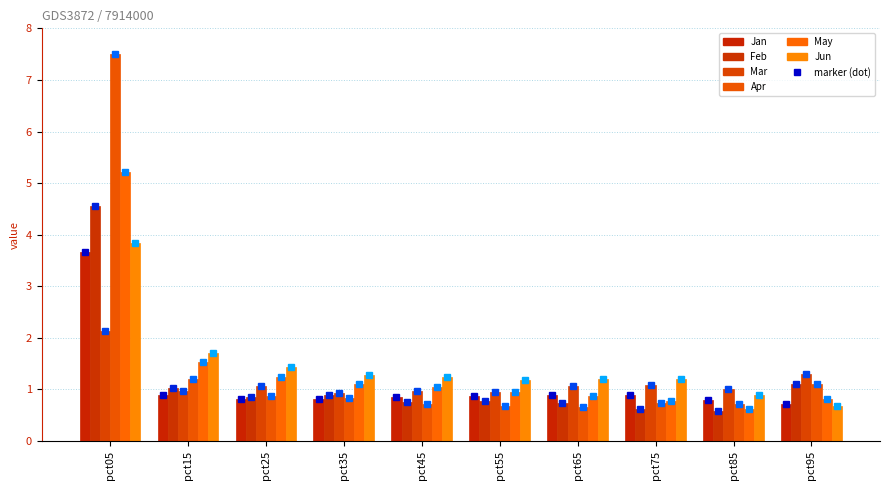

List the labels in order of May value, largest first.

pct05, pct15, pct25, pct35, pct45, pct55, pct65, pct95, pct75, pct85